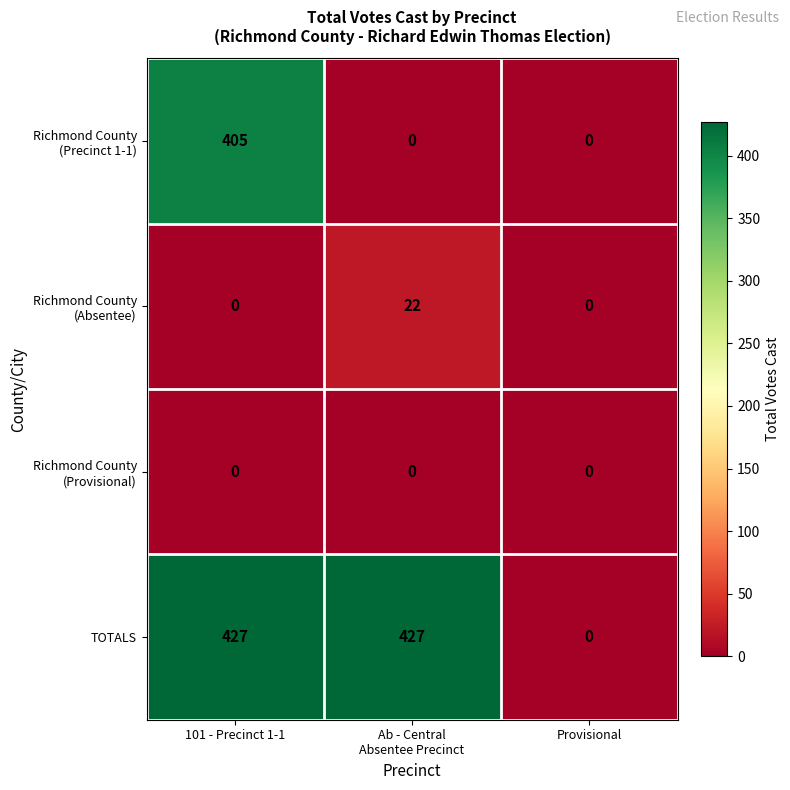

At which category is the sum across all series the highest?

101 - Precinct 1-1